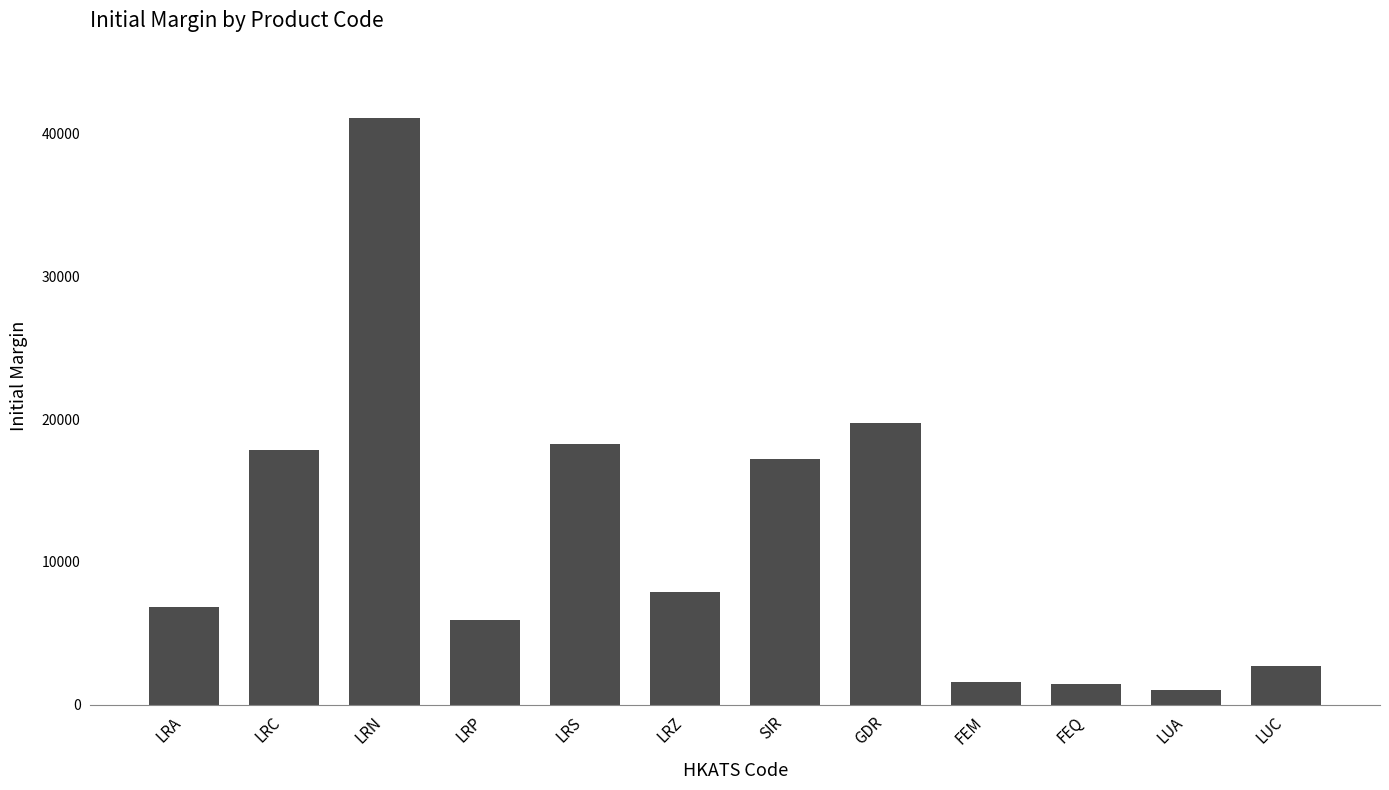

Is it true that the value at SIR is 17236?

True